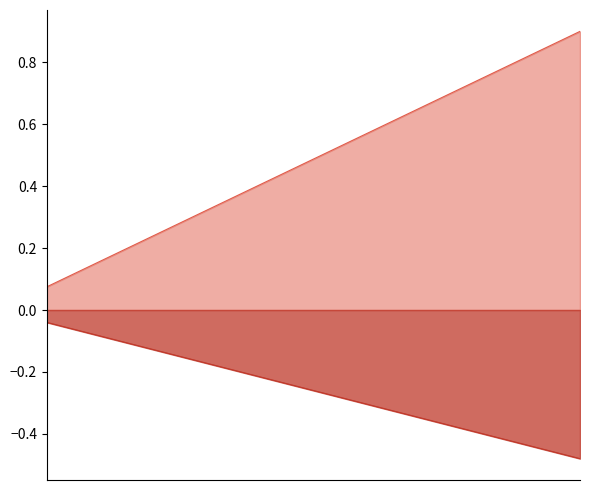

Rank the categories by public value from highest to lowest.

7067, 7066, 7065, 7064, 7063, 7062, 7061, 7060, 7059, 7058, 7013, 7012